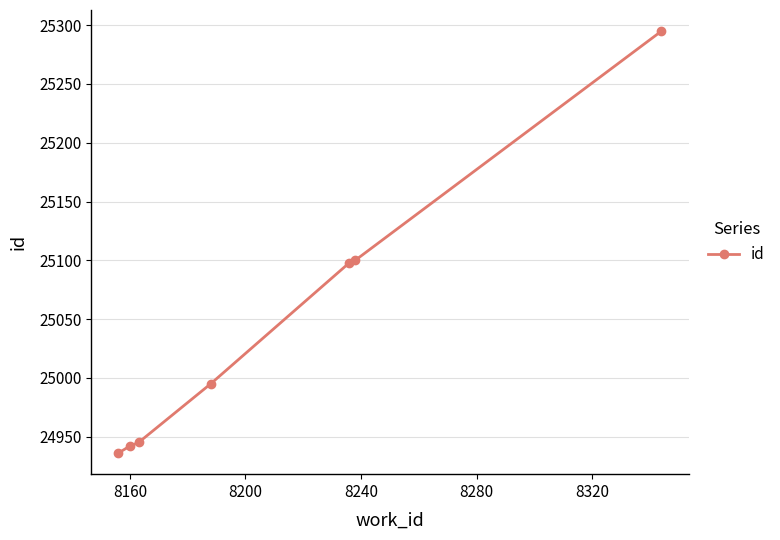

True or false: there are more than 1 points higher than both neighbors.

False